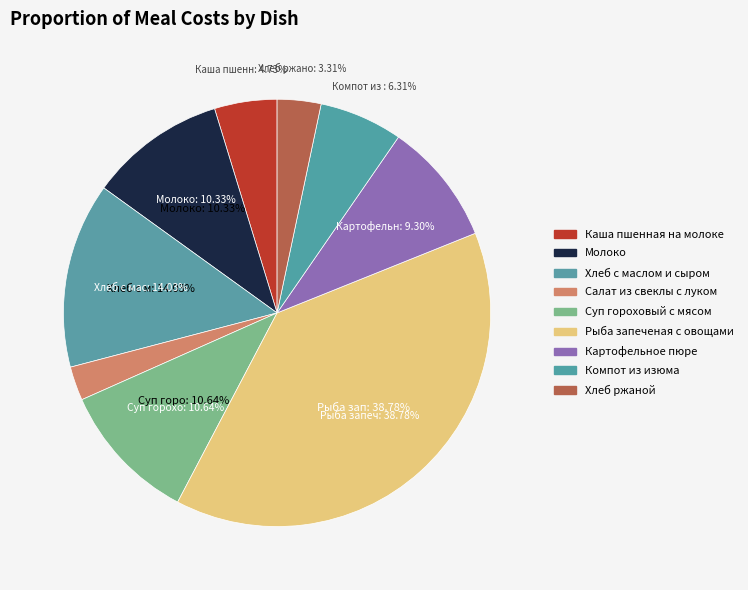

What percentage is the Хлеб с маслом и сыром slice, to the nearest percent?

14%